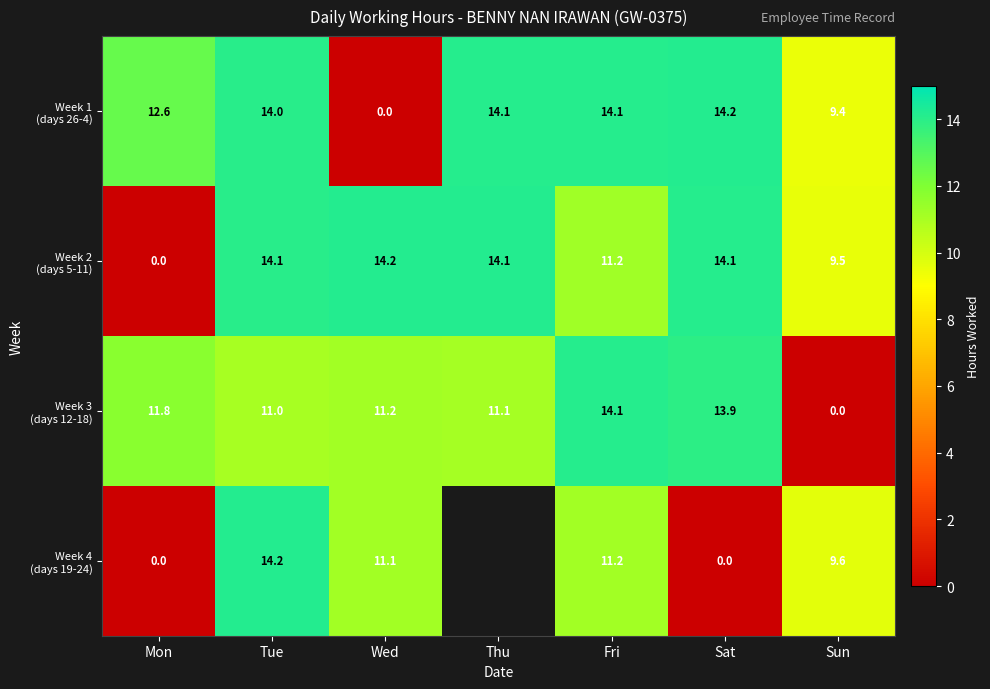

Which series changed the most between Wed and Fri?

Week 1 (days 26-4)